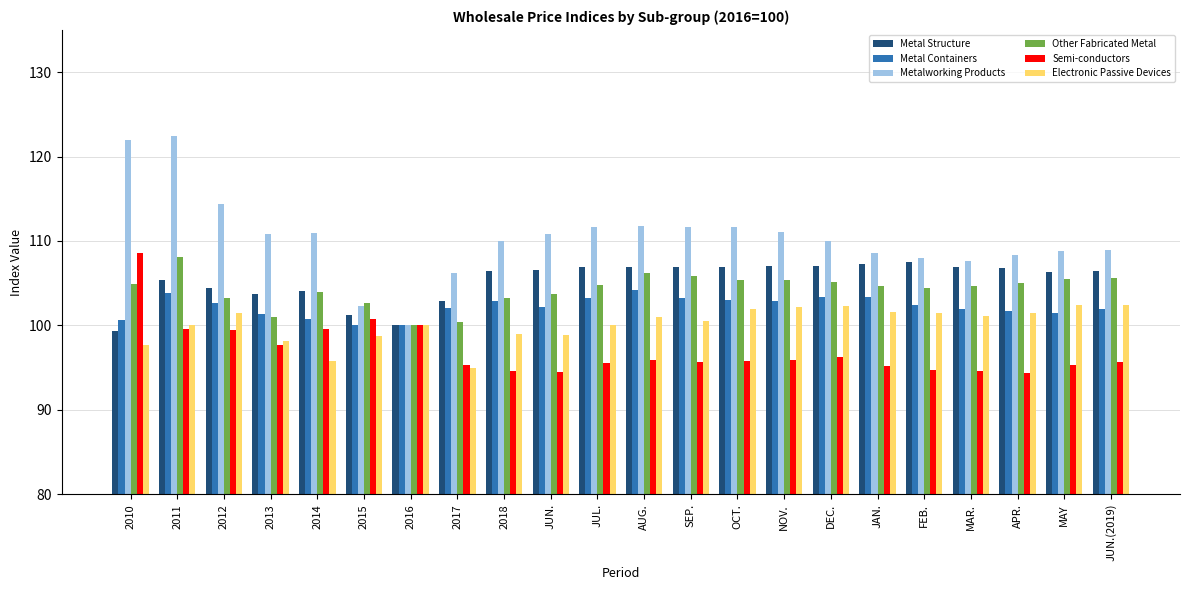

What is the sum of all Metal Structure values?

2316.9